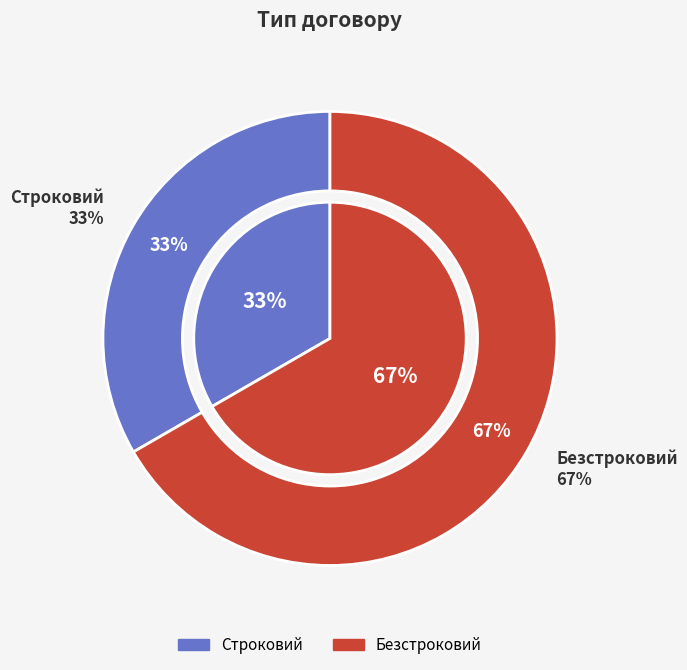

Rank the categories by value from lowest to highest.

Строковий, Безстроковий